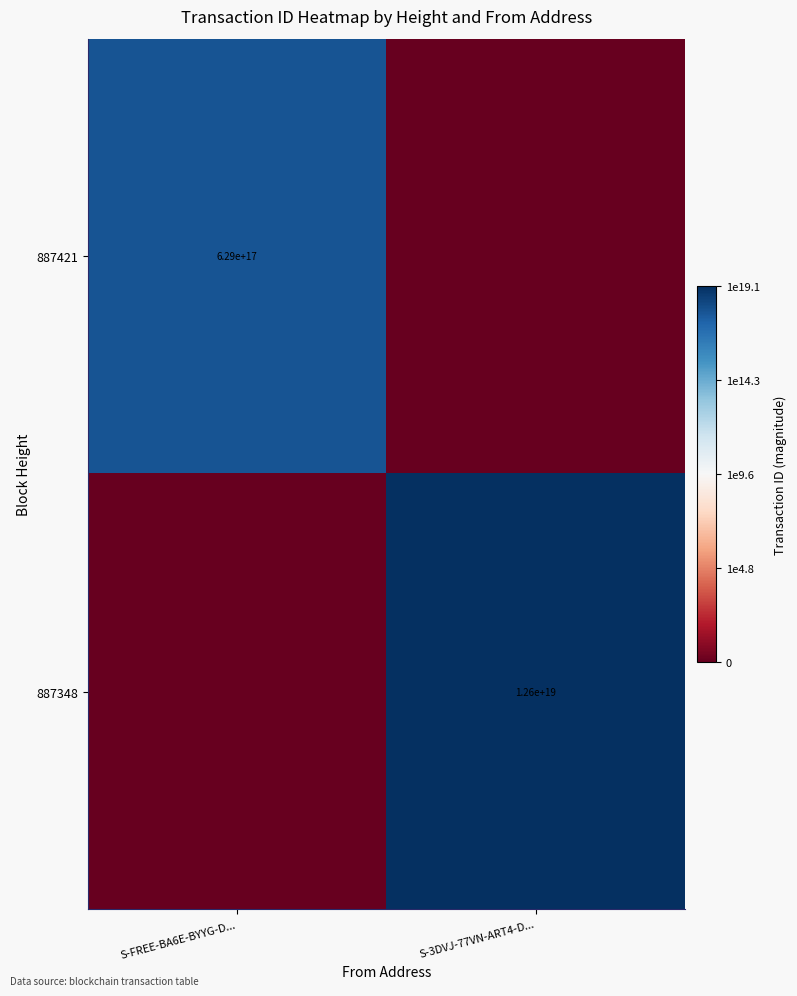

Is the value of 887348 at S-3DVJ-77VN-ART4-D... greater than the value of 887421 at S-FREE-BA6E-BYYG-D...?

Yes